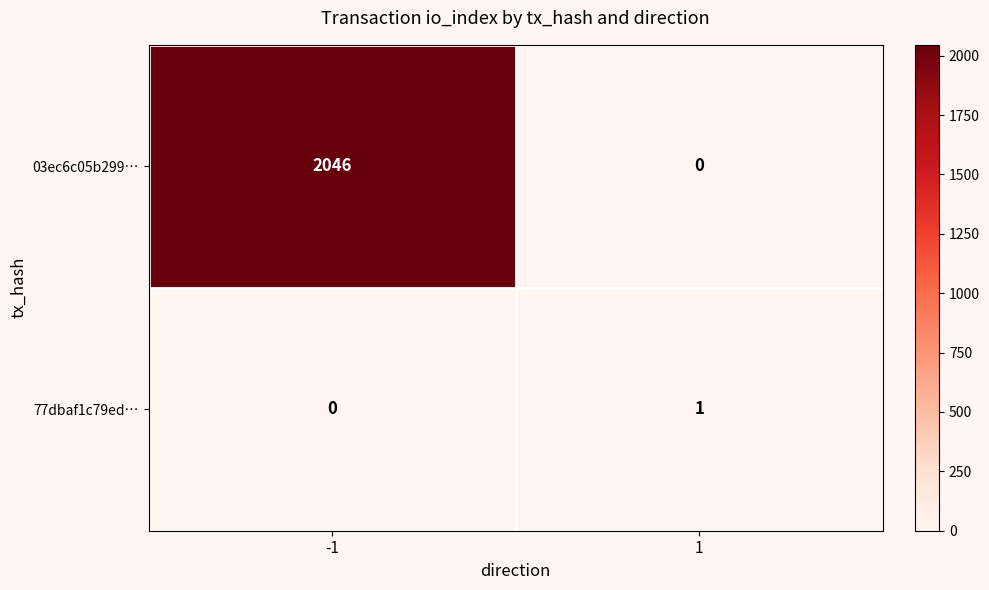

How many series are shown in this chart?

2